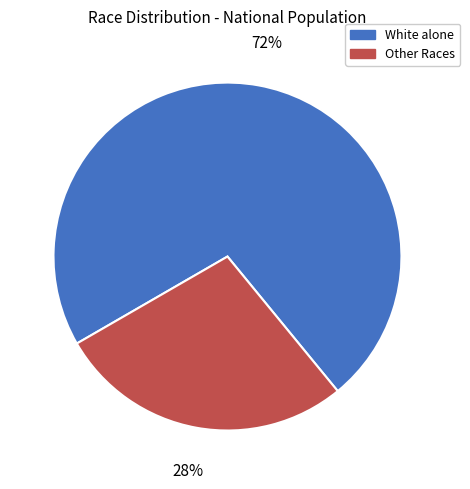

Does any single category account for the majority?

Yes